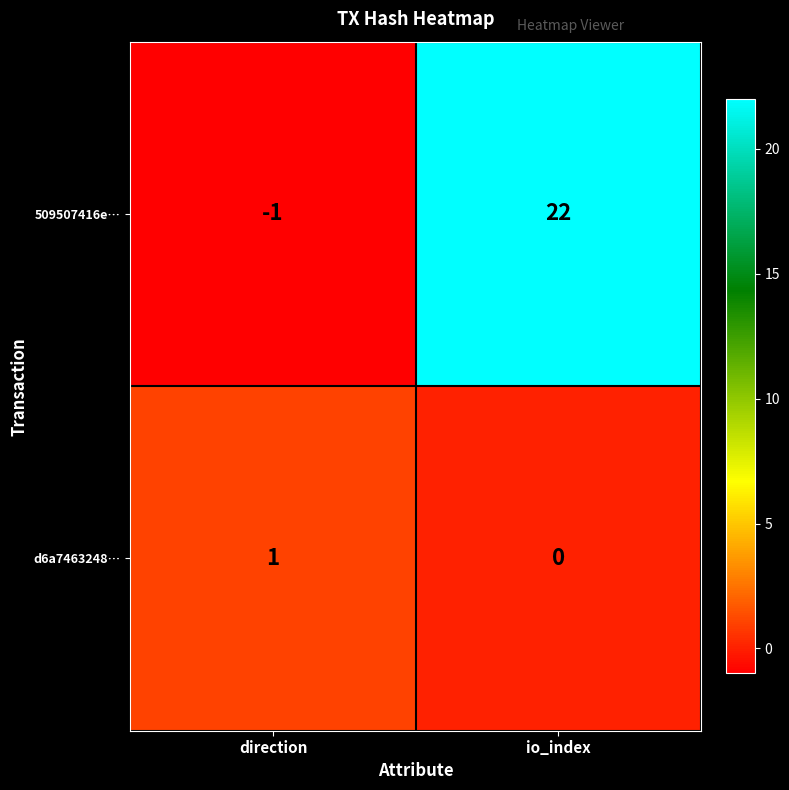

At how many categories does at least one series exceed 5?

1